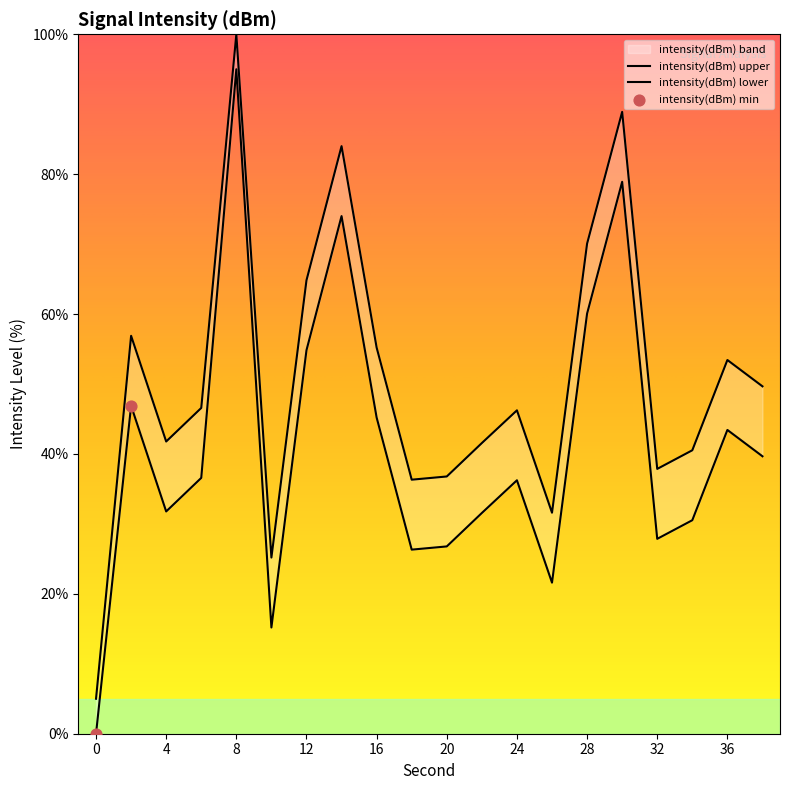

What is the change in value from 6 to 22?

-5.0